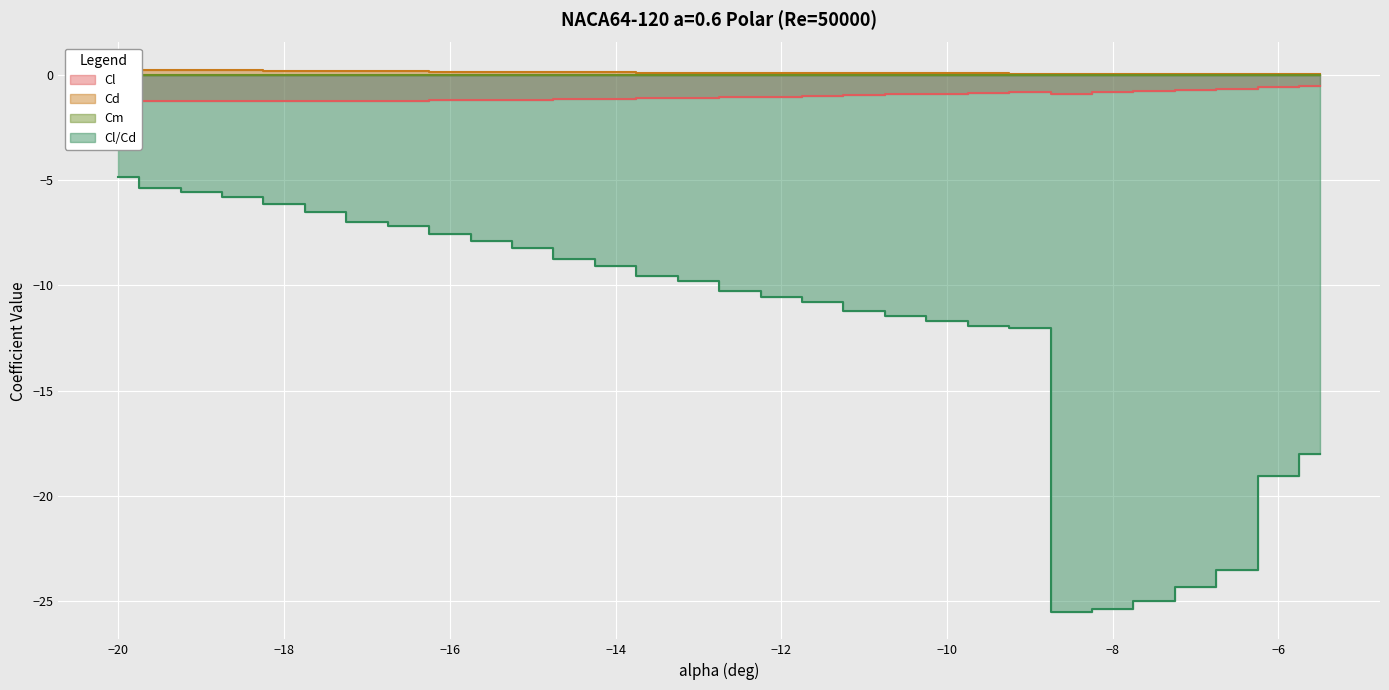

True or false: Cd and Cl/Cd intersect in this chart.

False